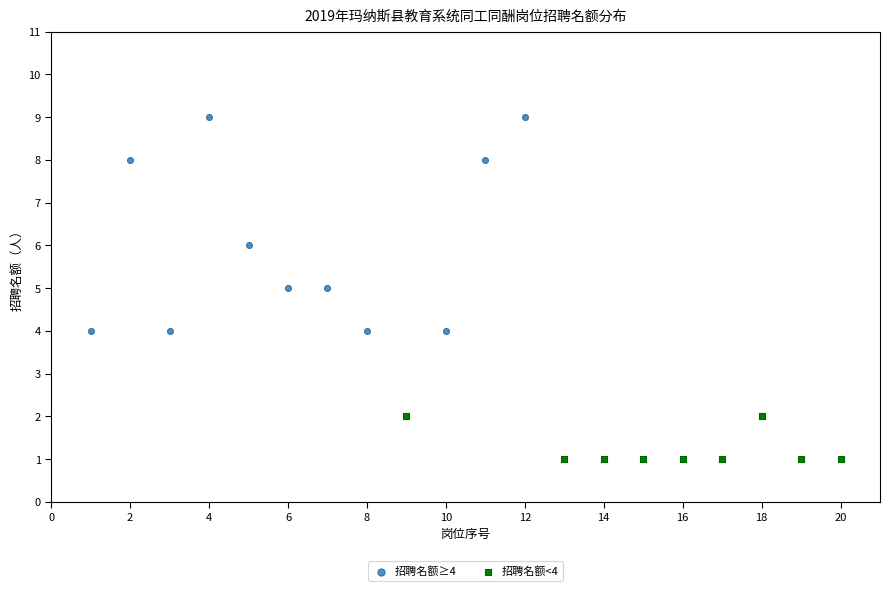

Which series has the largest Y range (max minus min)?

招聘名额≥4